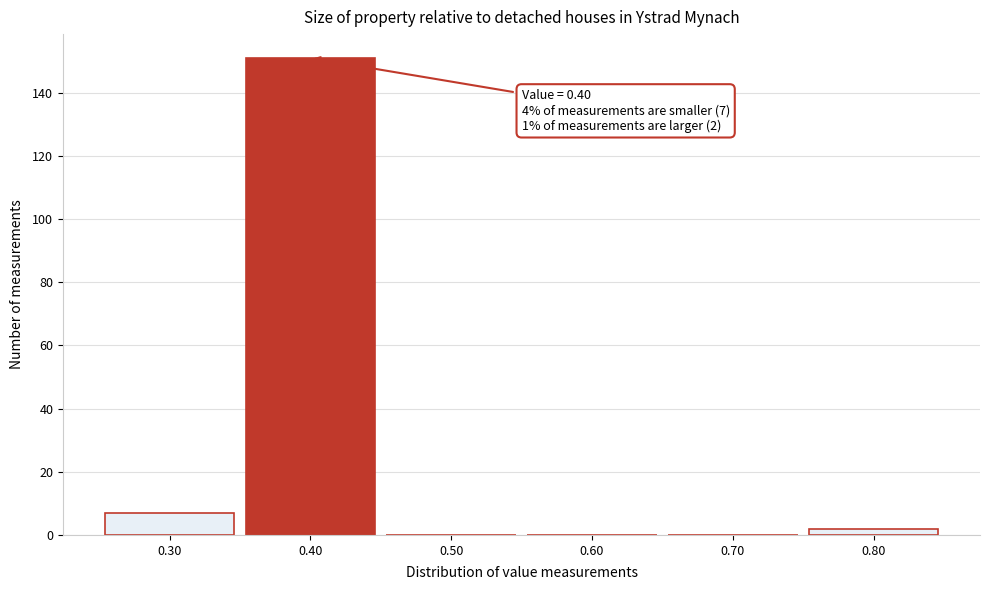

Which range on the x-axis has the tallest bar?

0.35 to 0.45